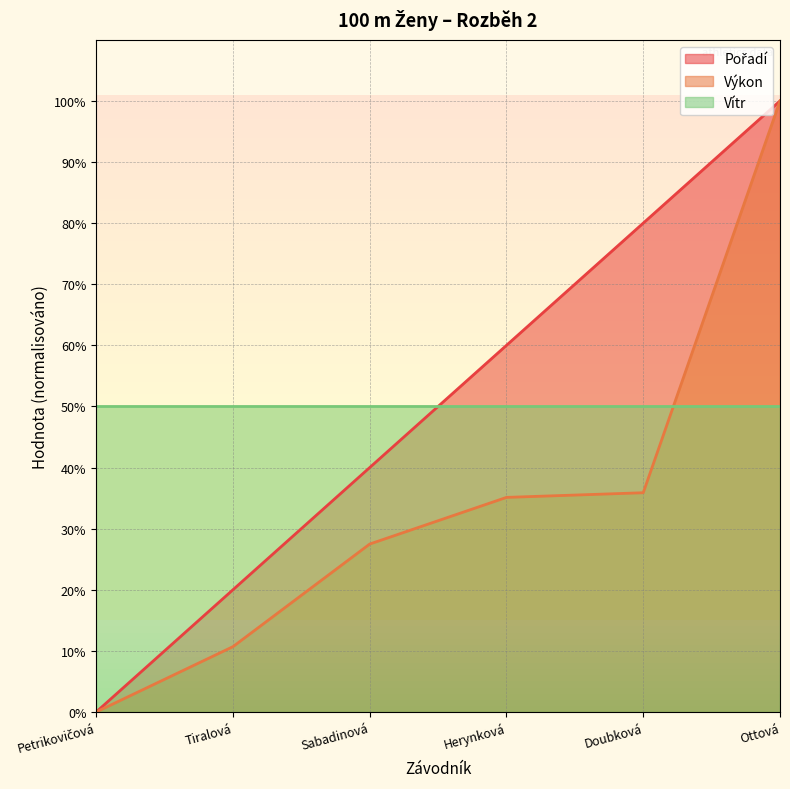

What is the difference between the highest and lowest values at Herynková?

24.9